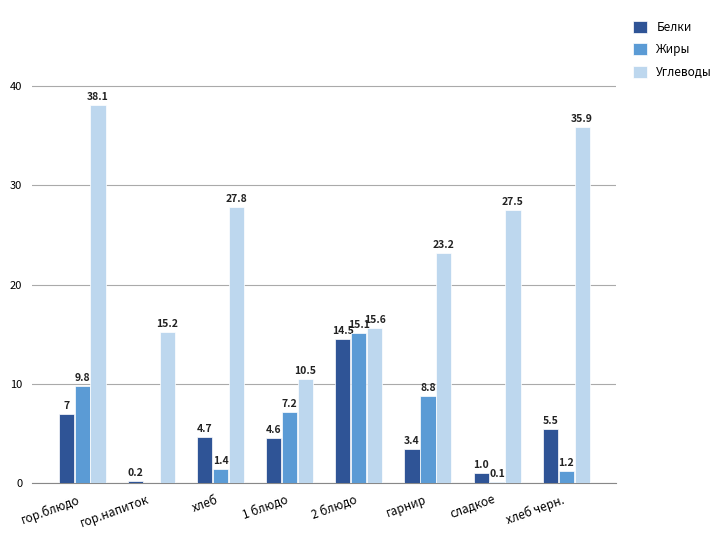

What value does the Белки series have at хлеб?

4.7